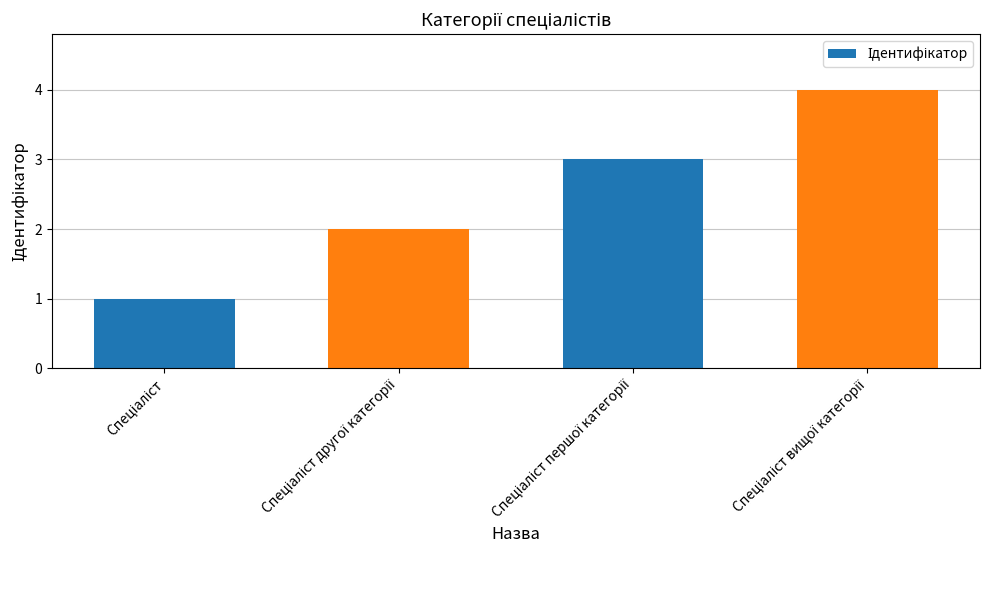

What is the maximum value shown in the chart?

4